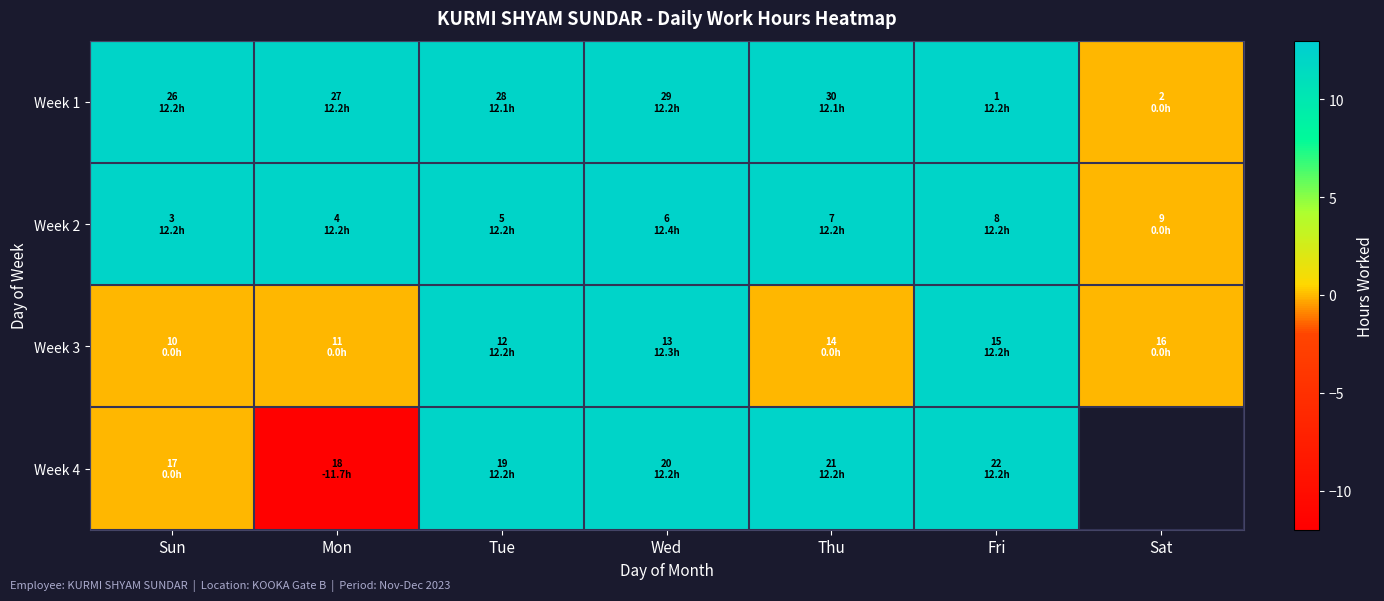

The value of Week 1 at Sun is 12.2. True or false?

True